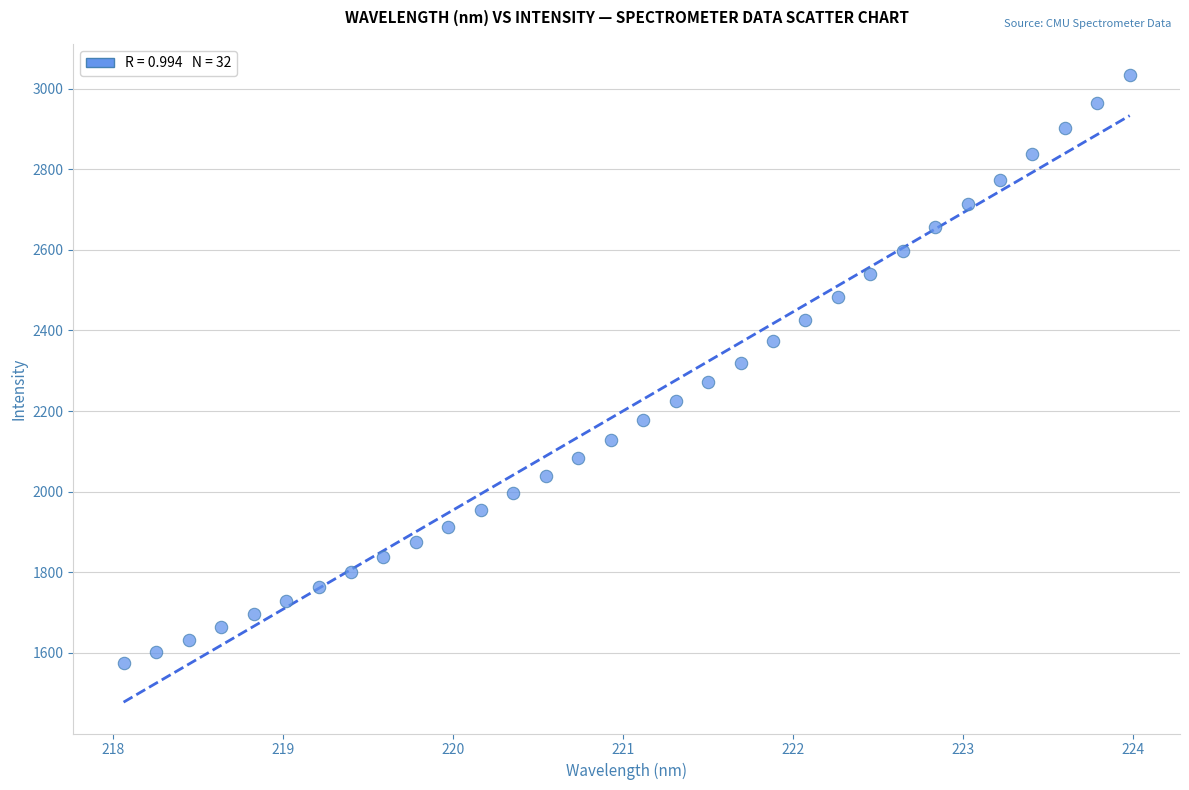

What is the range of X values (max minus min)?

5.9